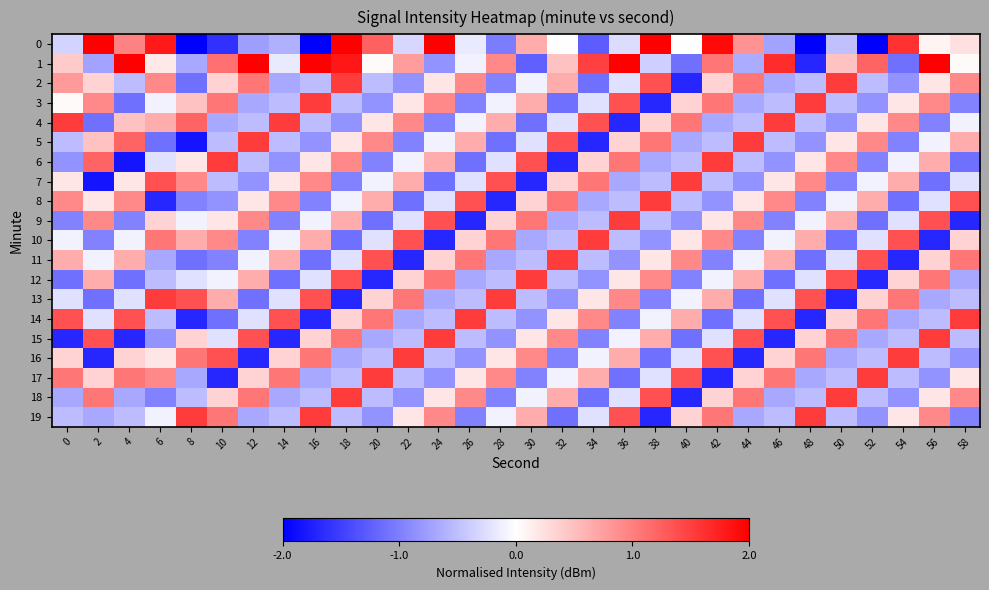

What is the difference between the highest and lowest values at 10?

3.2